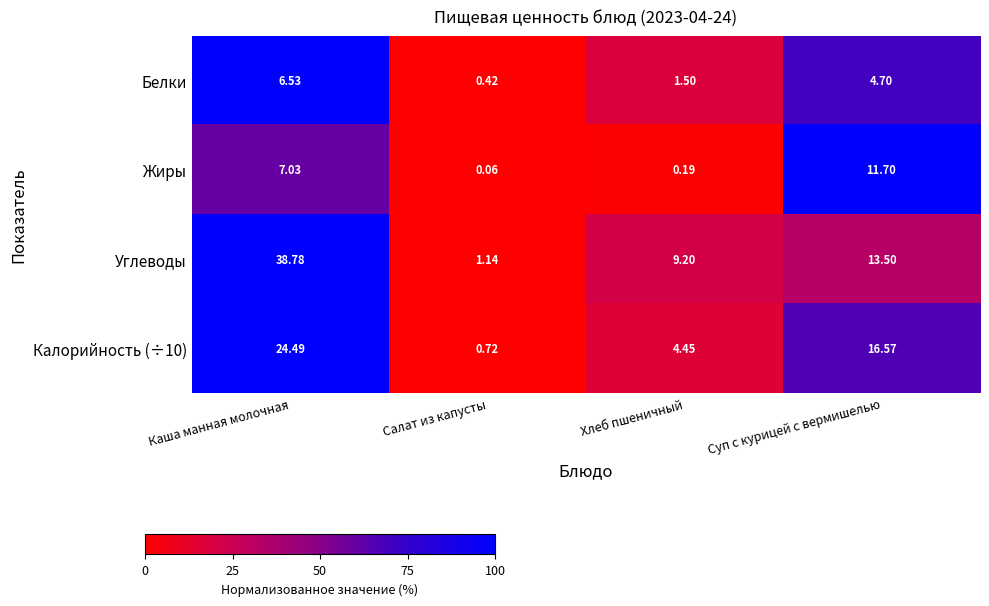

Which series has the widest spread of values?

Углеводы